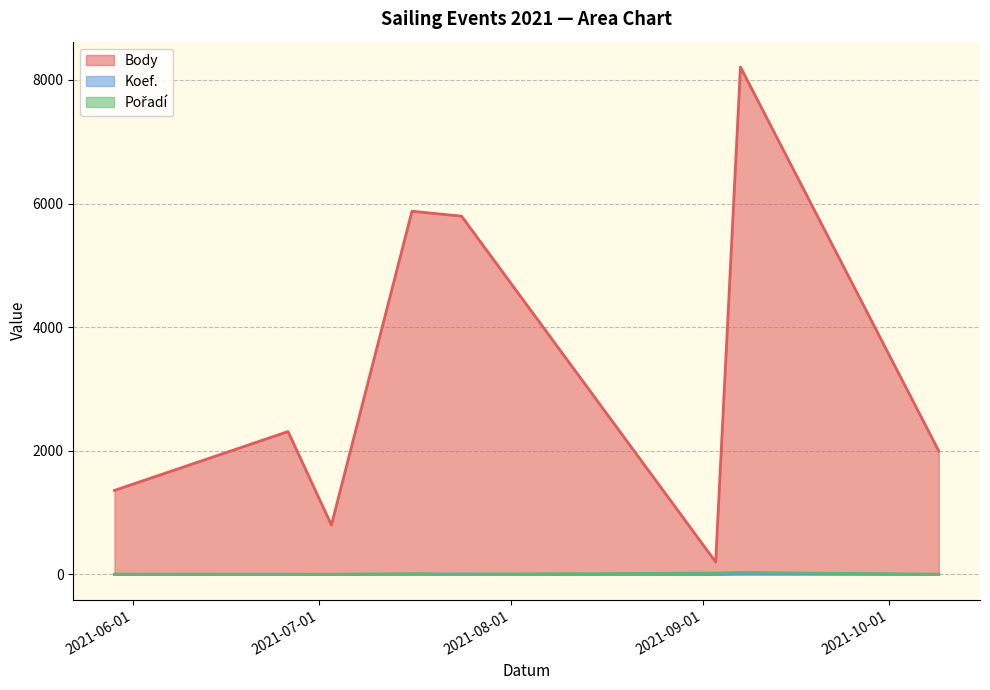

How many categories are shown in the chart?

8